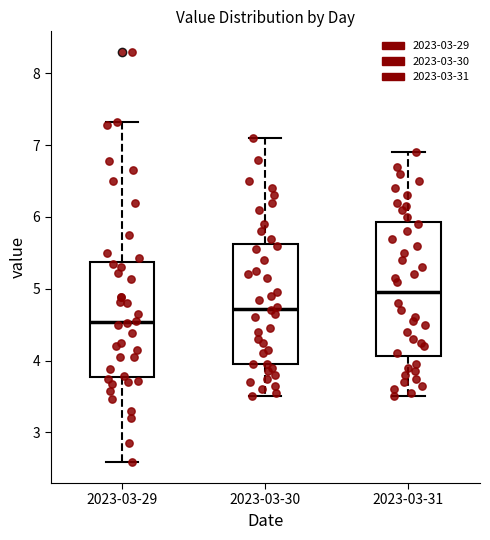

Comparing the boxes themselves (not the whiskers), which one is the tallest?

2023-03-31